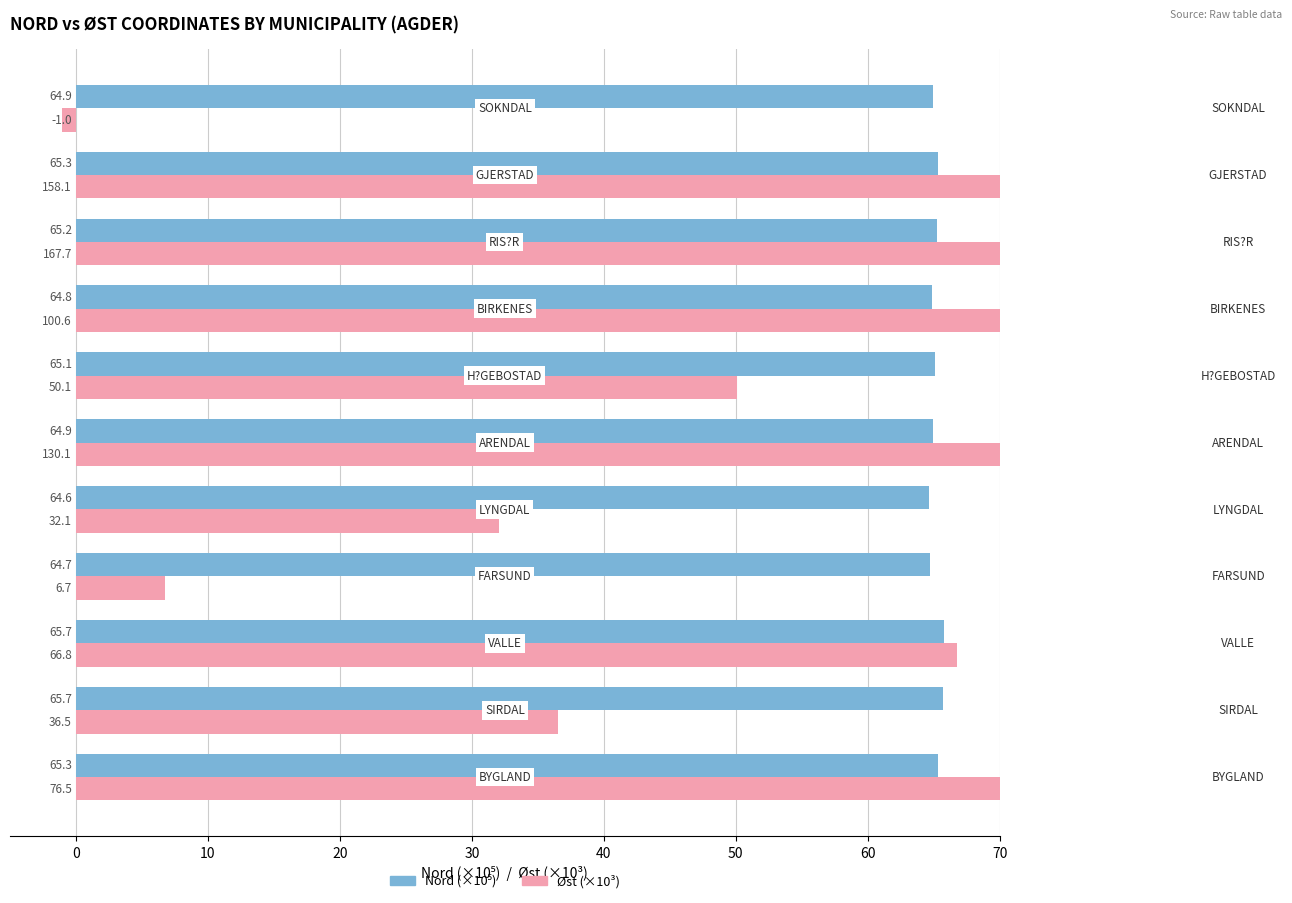

Does the chart contain stacked bars?

No